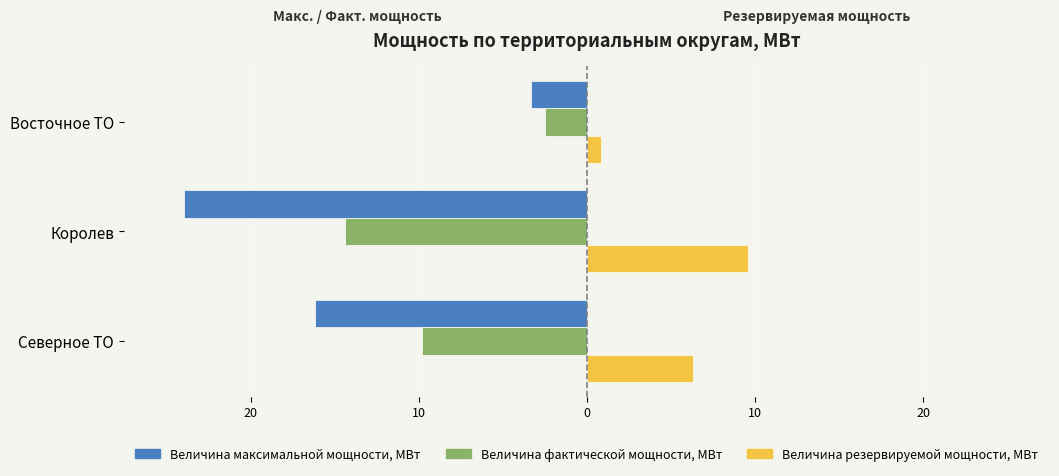

What are all the series names shown in the legend?

Величина максимальной мощности, МВт, Величина фактической мощности, МВт, Величина резервируемой мощности, МВт